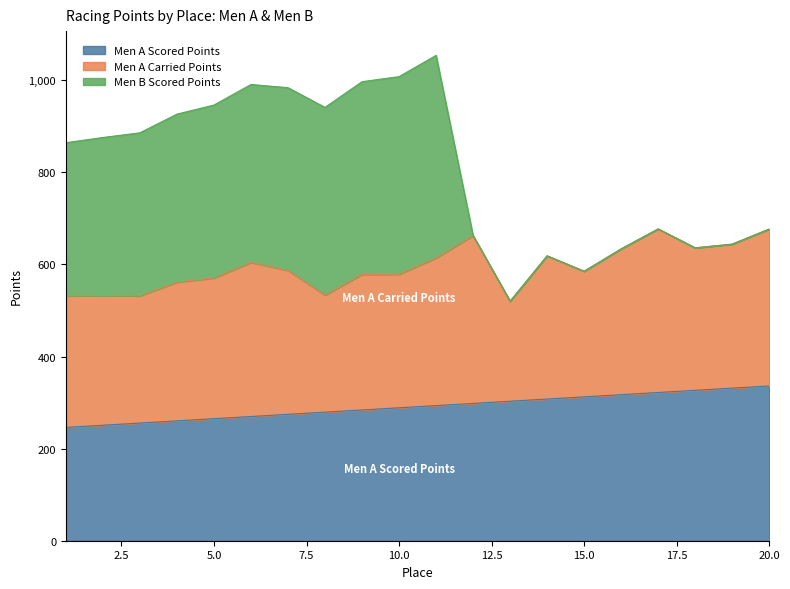

What is the total value across all series at 8?

941.1